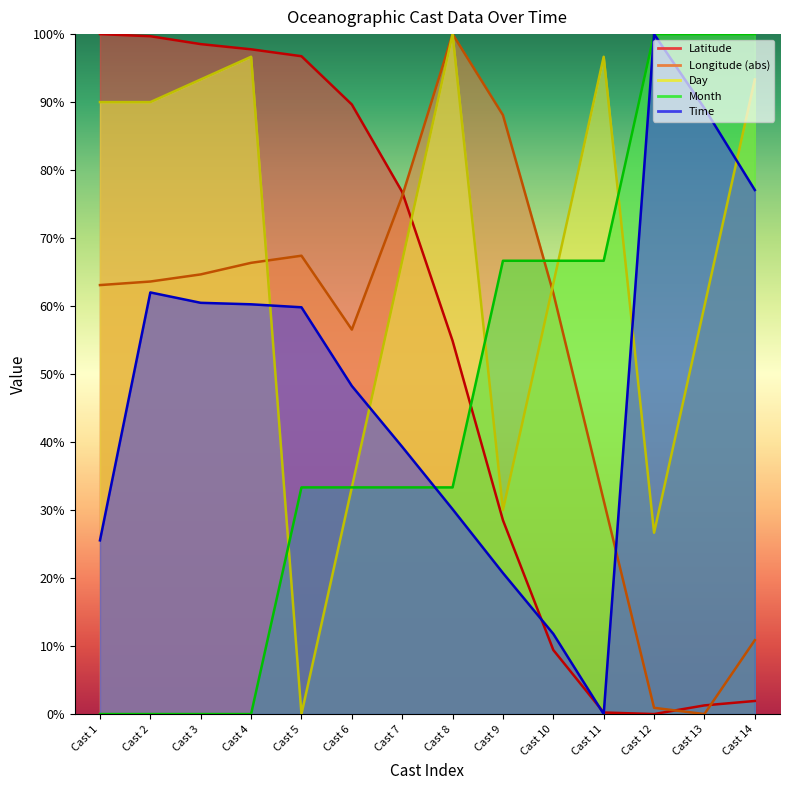

Between Cast 2 and Cast 14, which series saw the biggest shift?

Month